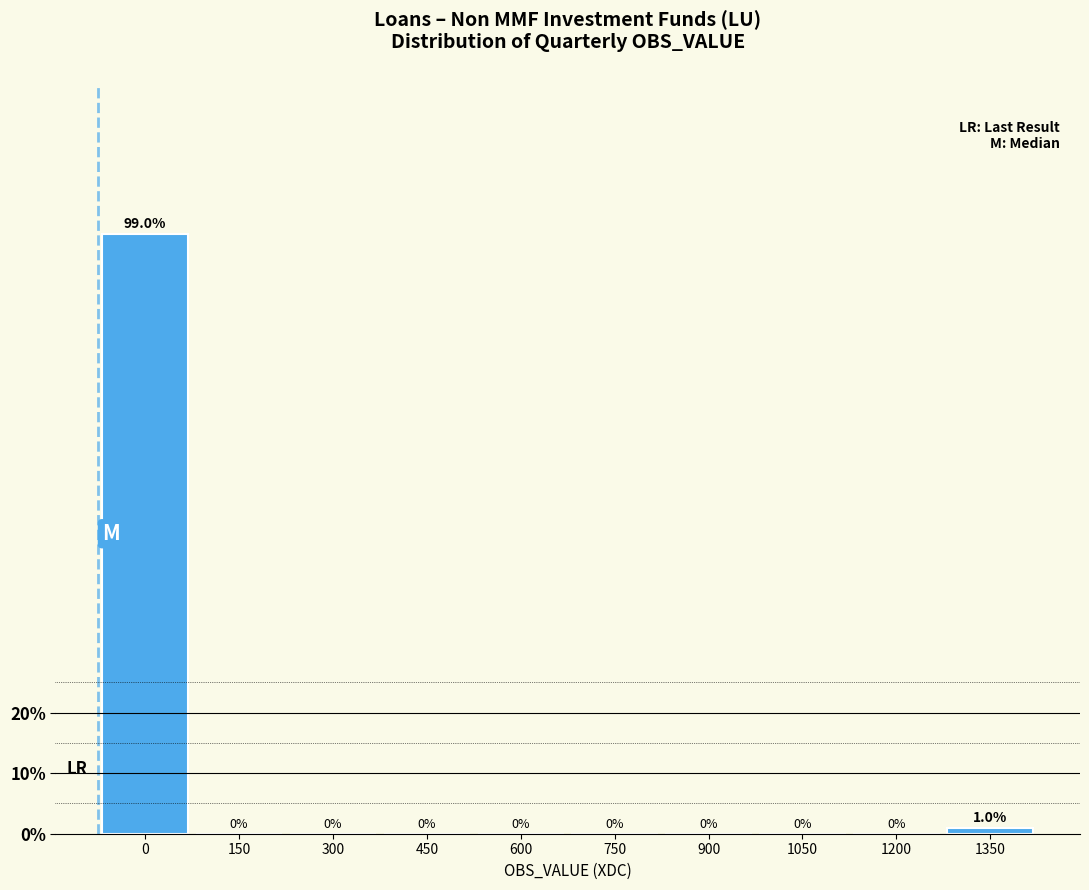

Reading right to left, transcribe all the data shown in this chart.

1350=1	1200=0	1050=0	900=0	750=0	600=0	450=0	300=0	150=0	0=99